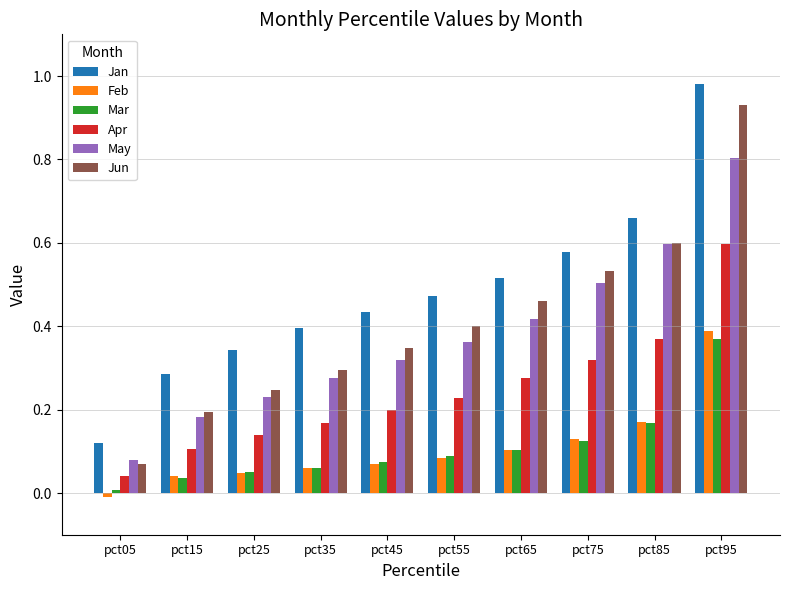

How many groups of bars are there?

10